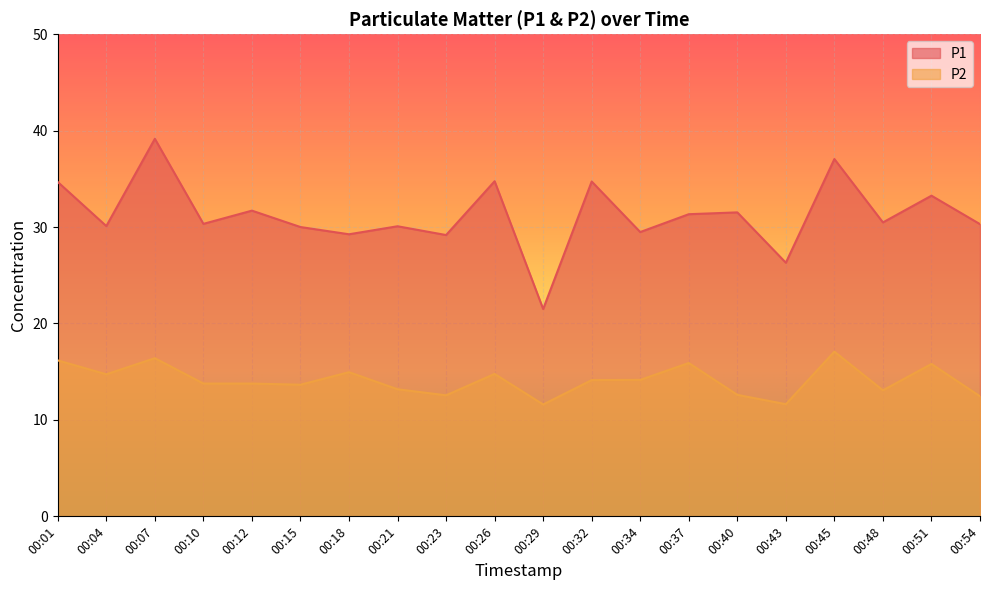

What is the maximum value for P1?

39.1